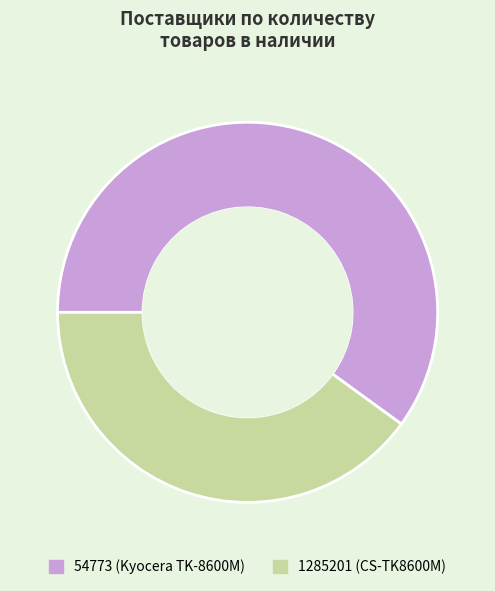

What is the ratio of the value at 54773 (Kyocera TK-8600M) to the value at 1285201 (CS-TK8600M)?

1.5